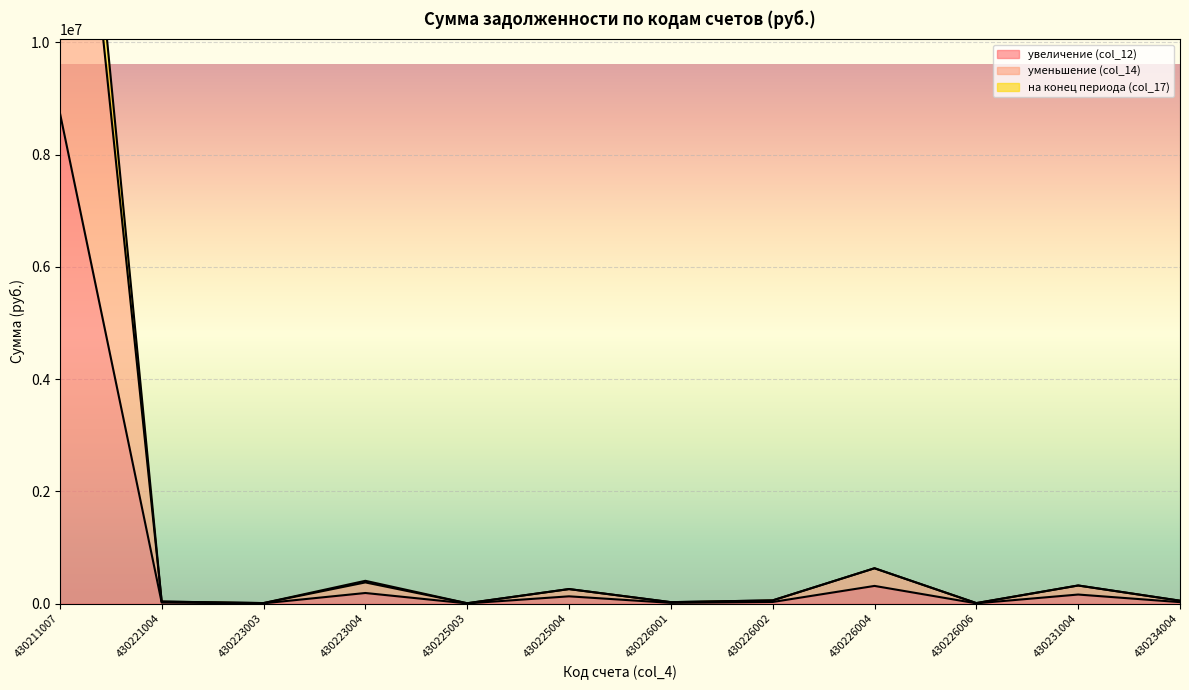

Is the value of увеличение (col_12) at 430211007 greater than the value of уменьшение (col_14) at 430234004?

Yes